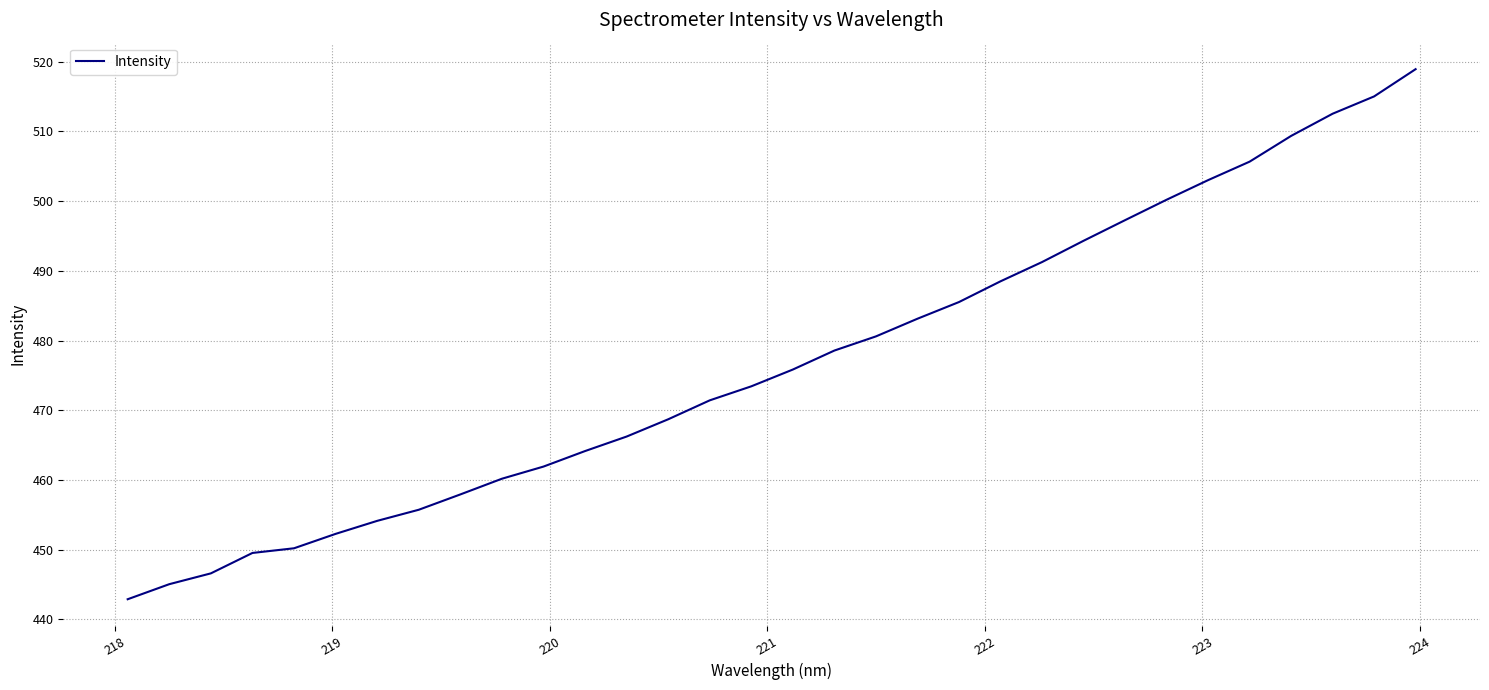

What is the difference between the maximum and minimum values?

76.0